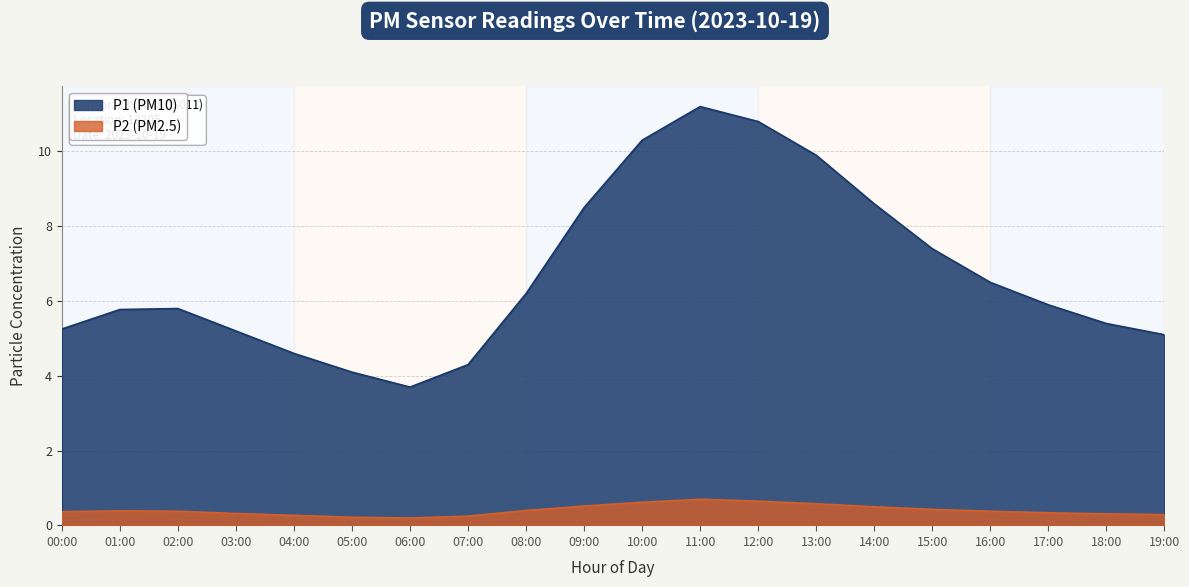

What is the sum of all P2 values?

9.5